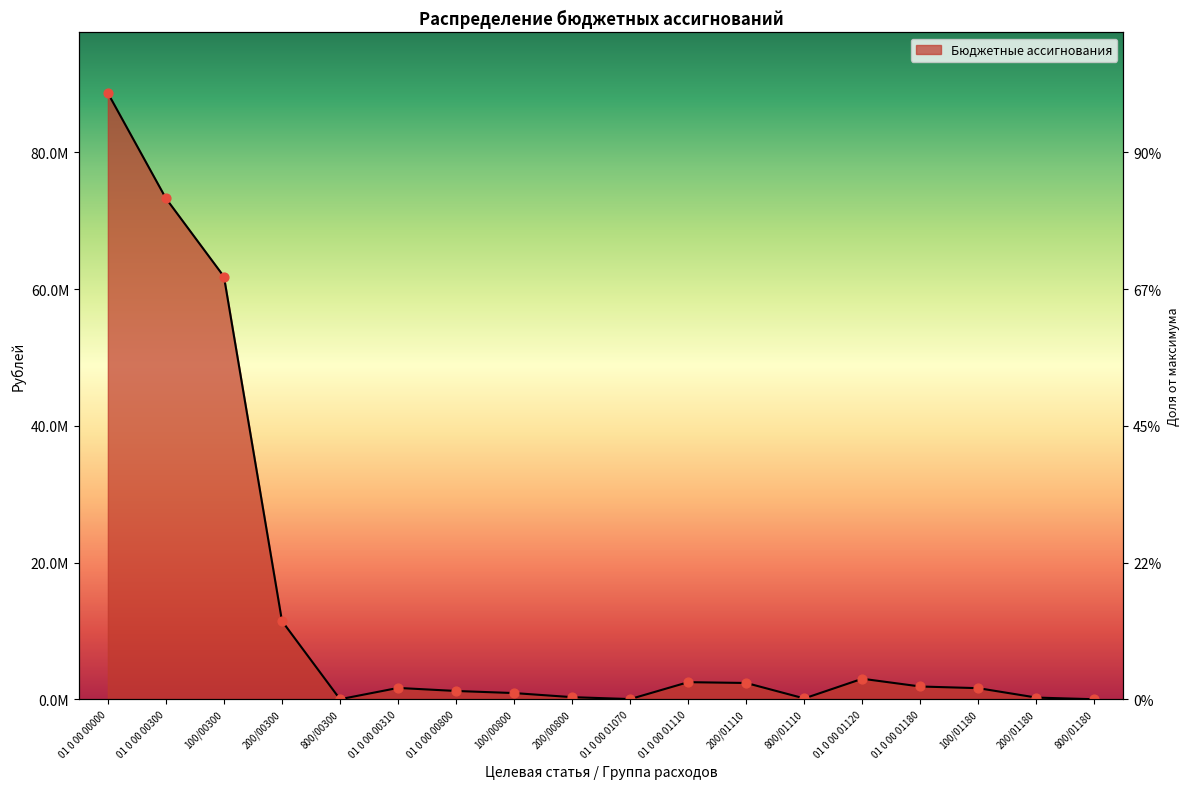

Between 200/00300 and 200/00800, which is larger?

200/00300